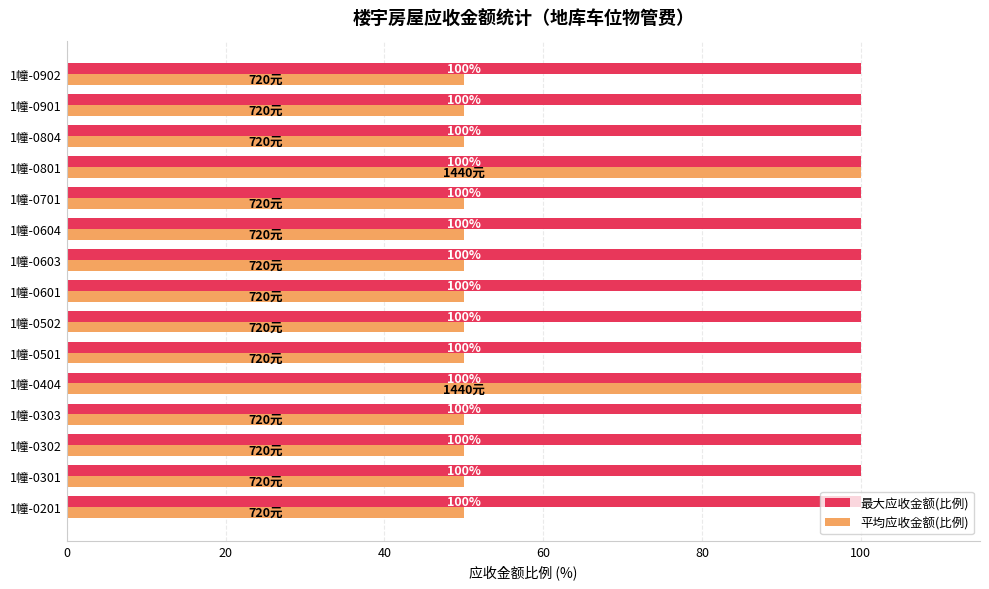

Rank the series at 1幢-0701 from highest to lowest value.

最大应收金额(比例), 平均应收金额(比例)